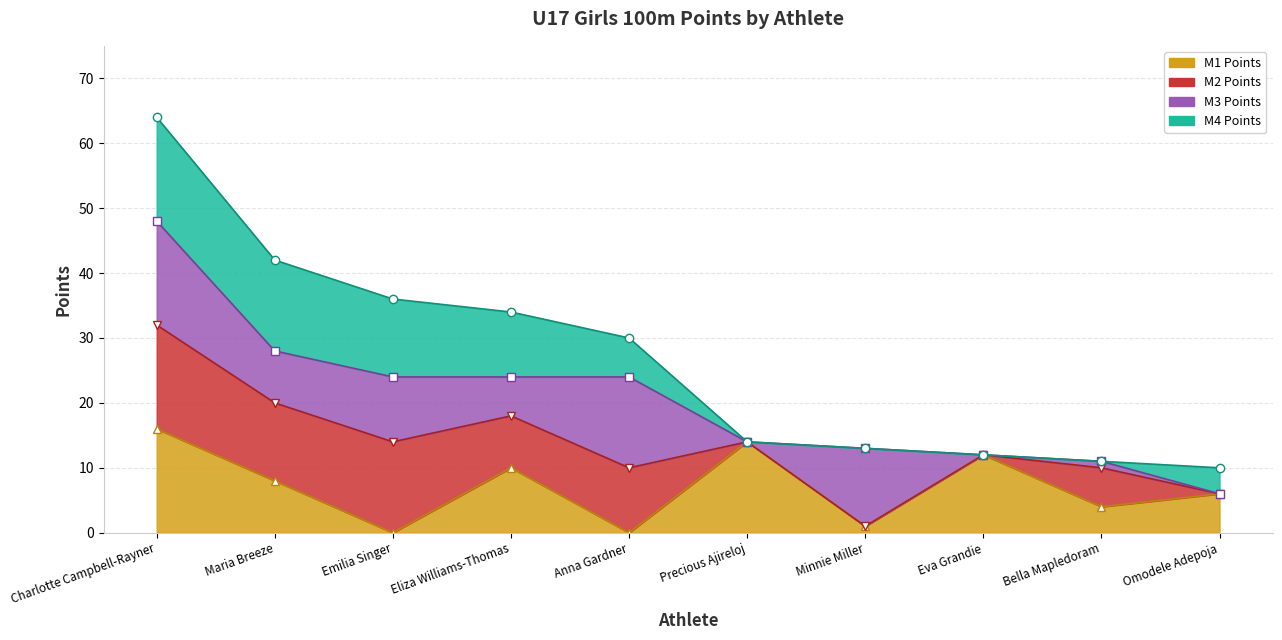

Reading left to right, extract all data points from this chart.

M1 Points: Charlotte Campbell-Rayner=16	Maria Breeze=8	Emilia Singer=0	Eliza Williams-Thomas=10	Anna Gardner=0	Precious Ajireloj=14	Minnie Miller=1	Eva Grandie=12	Bella Mapledoram=4	Omodele Adepoja=6
M2 Points: Charlotte Campbell-Rayner=16	Maria Breeze=12	Emilia Singer=14	Eliza Williams-Thomas=8	Anna Gardner=10	Precious Ajireloj=0	Minnie Miller=0	Eva Grandie=0	Bella Mapledoram=6	Omodele Adepoja=0
M3 Points: Charlotte Campbell-Rayner=16	Maria Breeze=8	Emilia Singer=10	Eliza Williams-Thomas=6	Anna Gardner=14	Precious Ajireloj=0	Minnie Miller=12	Eva Grandie=0	Bella Mapledoram=1	Omodele Adepoja=0
M4 Points: Charlotte Campbell-Rayner=16	Maria Breeze=14	Emilia Singer=12	Eliza Williams-Thomas=10	Anna Gardner=6	Precious Ajireloj=0	Minnie Miller=0	Eva Grandie=0	Bella Mapledoram=0	Omodele Adepoja=4
Total Points: Charlotte Campbell-Rayner=64	Maria Breeze=42	Emilia Singer=36	Eliza Williams-Thomas=34	Anna Gardner=30	Precious Ajireloj=14	Minnie Miller=13	Eva Grandie=12	Bella Mapledoram=11	Omodele Adepoja=10